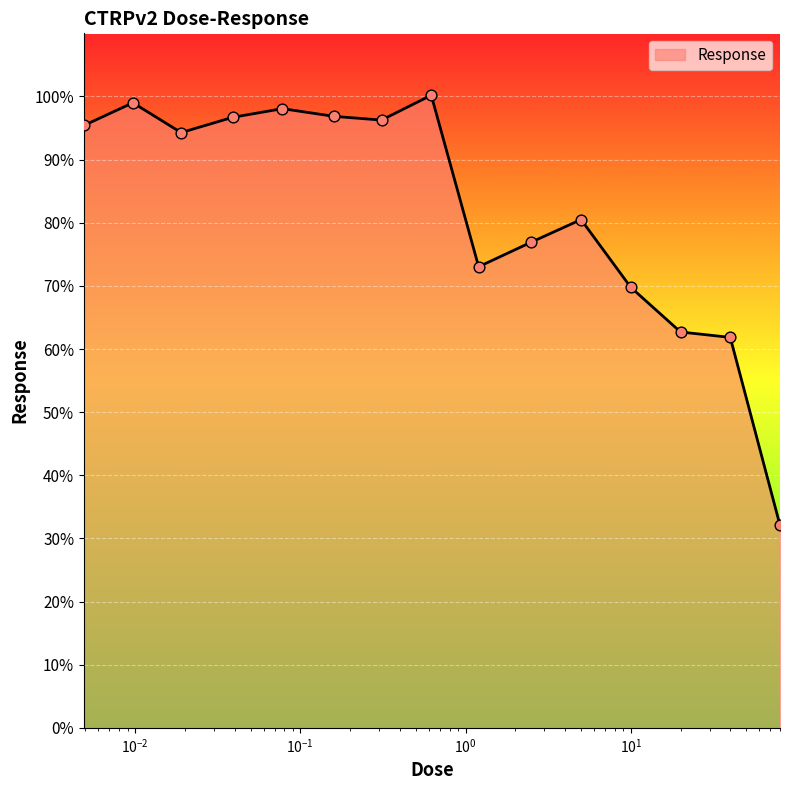

What is the minimum value shown in the chart?

32.1